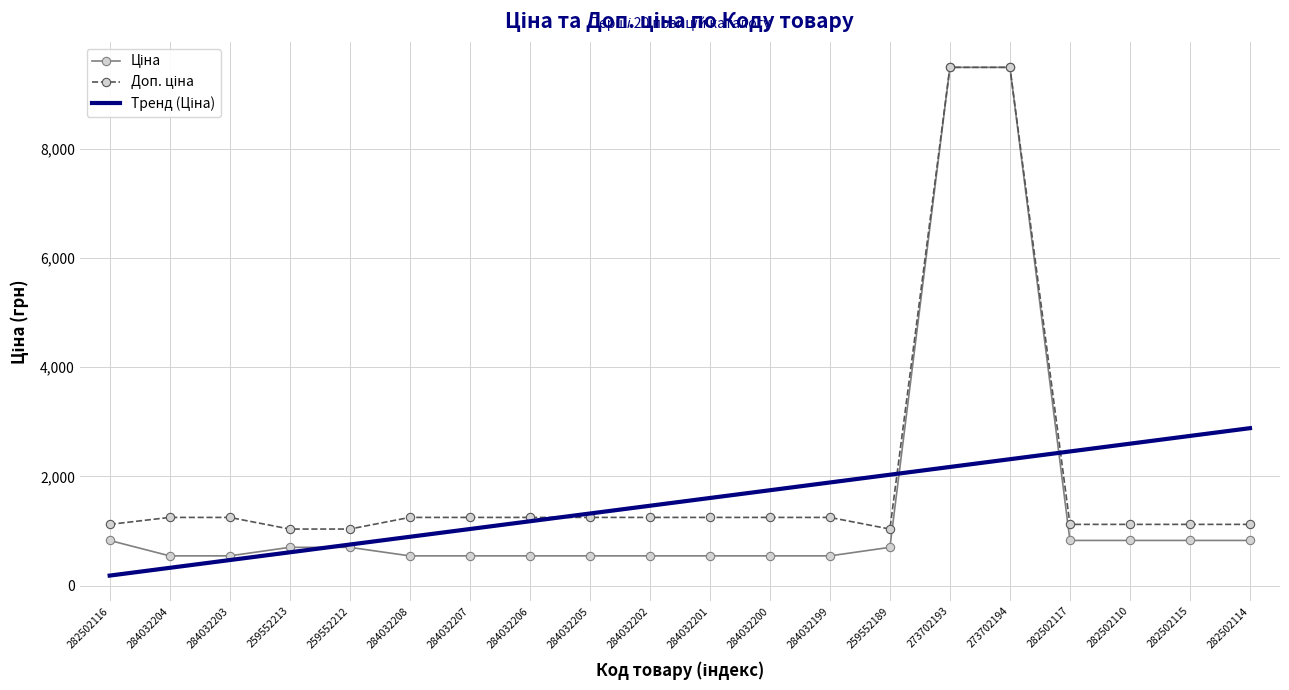

What position from the right is 284032204?

19